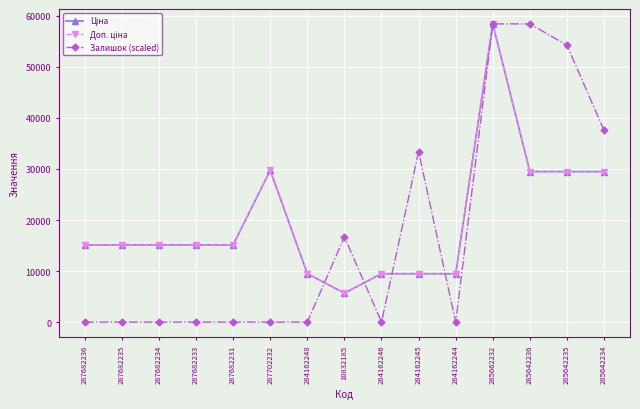

Does the chart have visible grid lines?

Yes